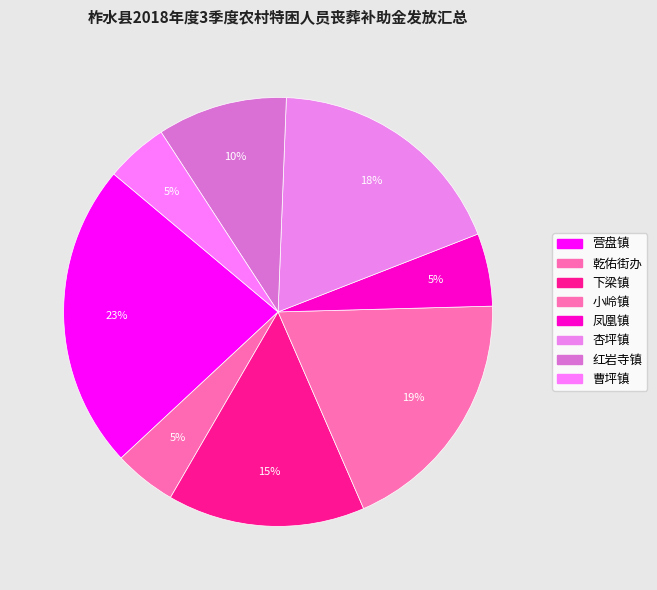

Do 小岭镇 and 下梁镇 together represent more than half of the pie?

No